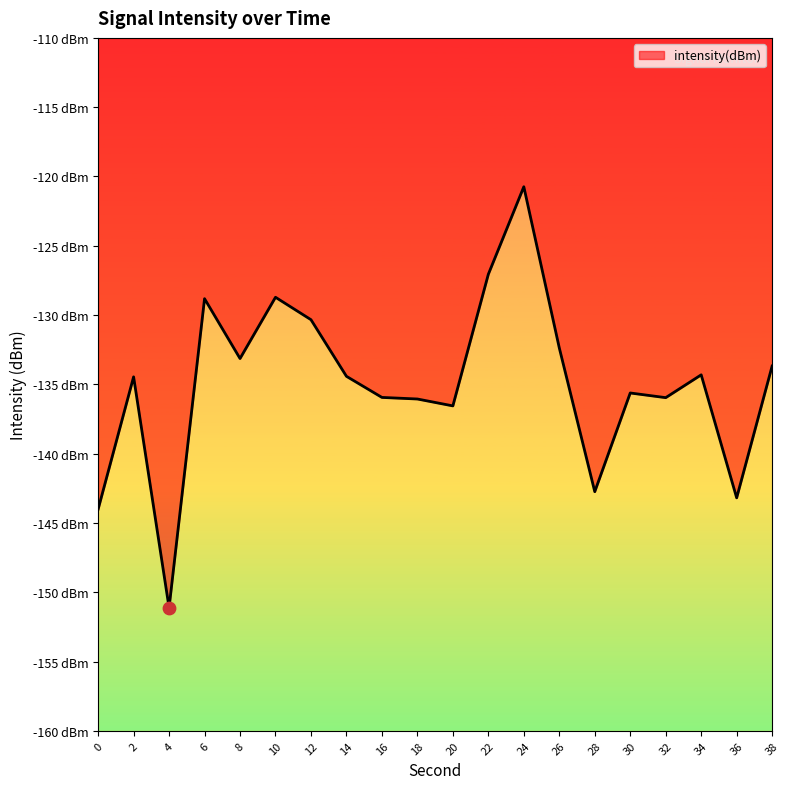

Which has a higher value, 32 or 20?

32